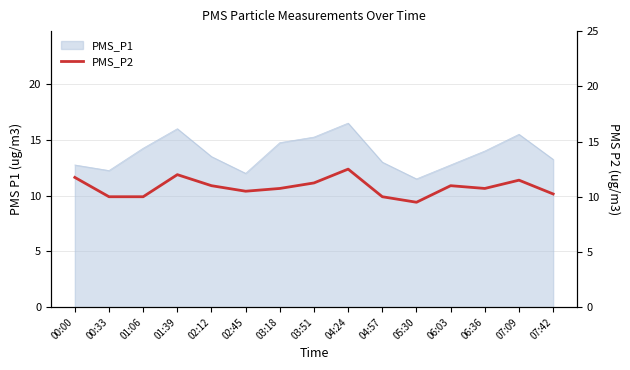

Reading right to left, transcribe all the data shown in this chart.

10.2	11.5	10.8	11.0	9.5	10.0	12.5	11.2	10.8	10.5	11.0	12.0	10.0	10.0	11.8